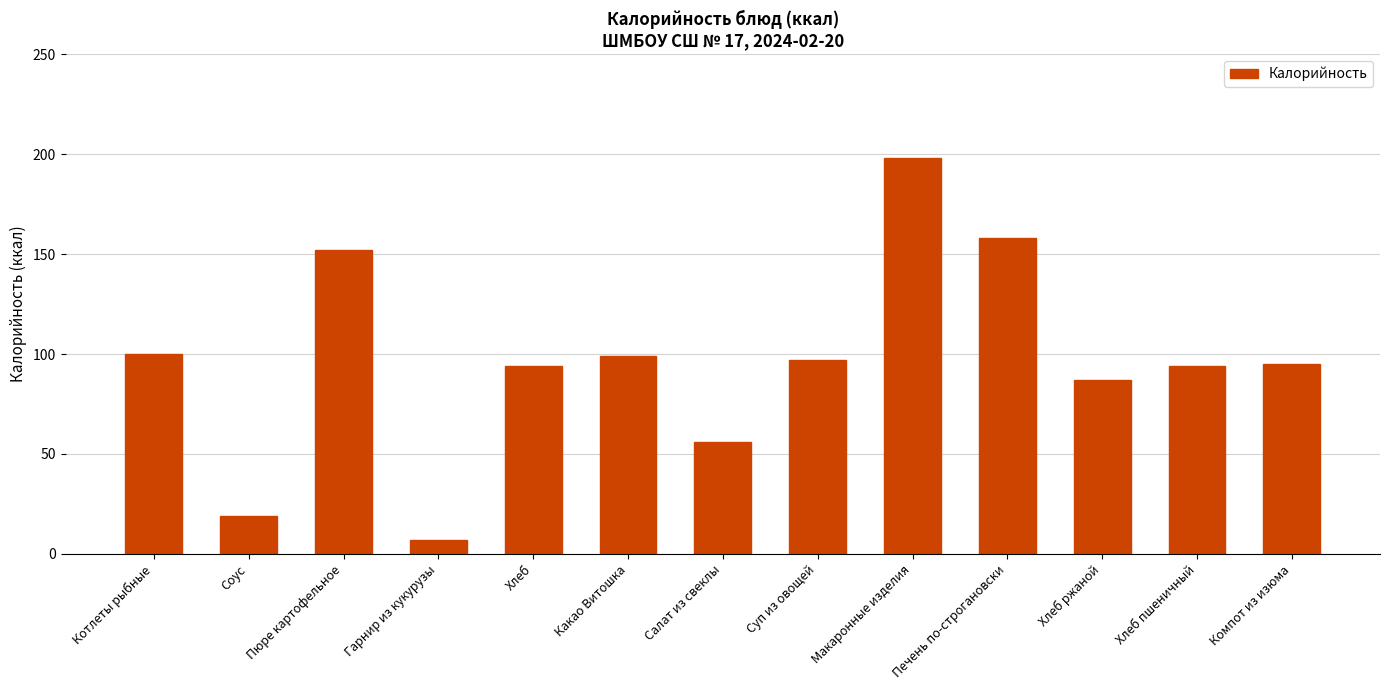

What value does the data have at Какао Витошка, to the nearest 10?

100